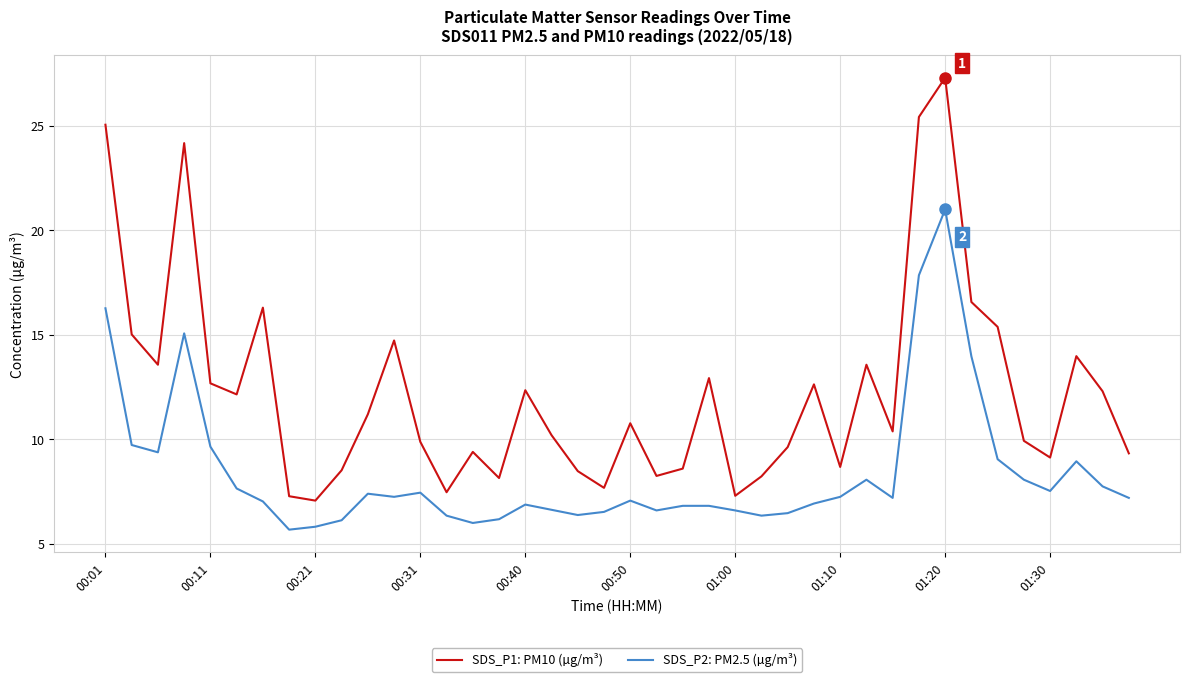

What is the minimum value shown in the chart?

5.7